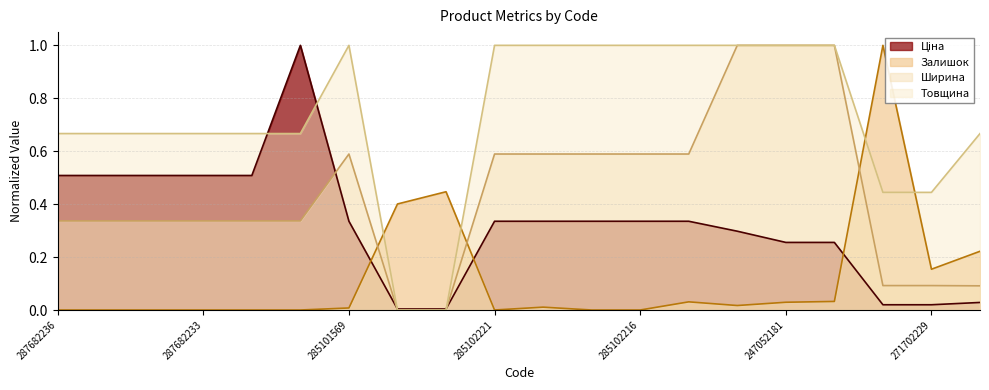

What is the label of the 5th point from the right?

247052181